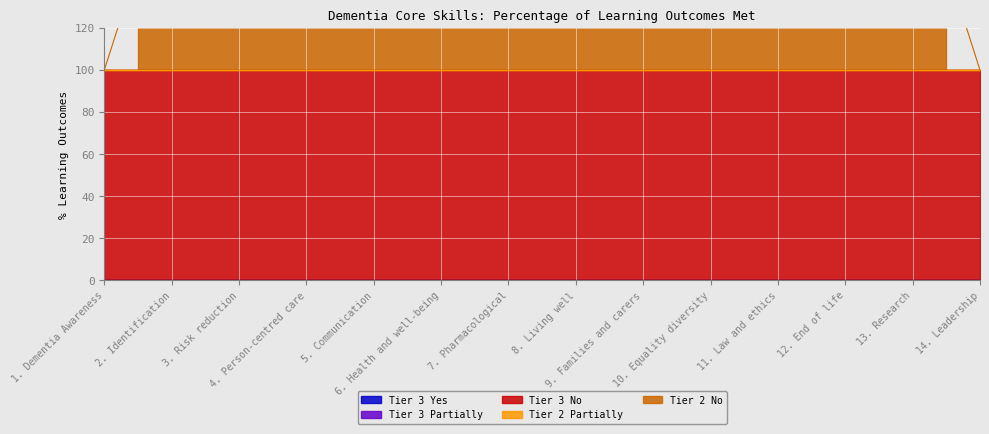

True or false: Tier 3 Yes and Tier 2 Partially intersect in this chart.

False